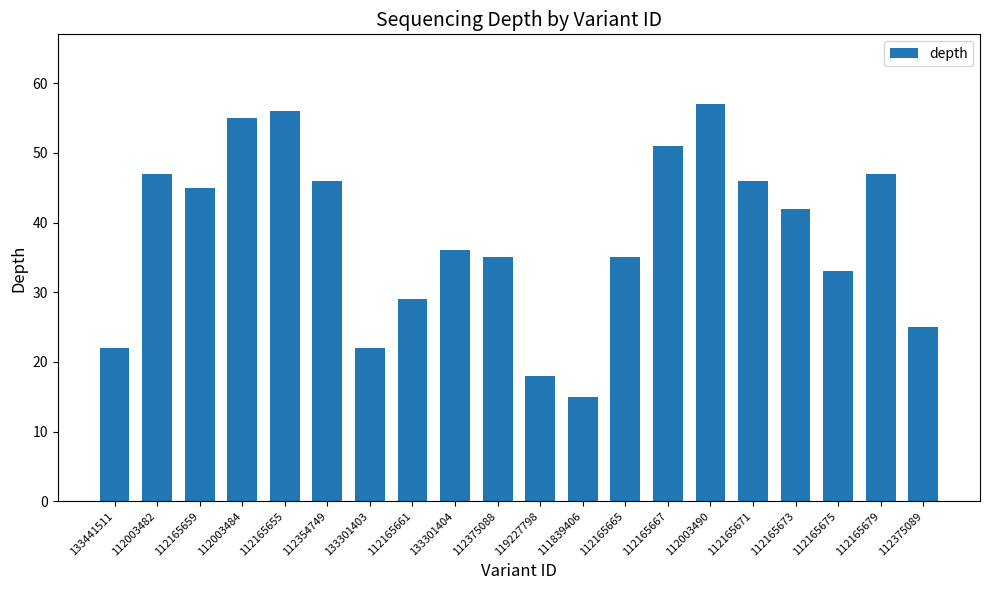

What is the minimum value shown in the chart?

15